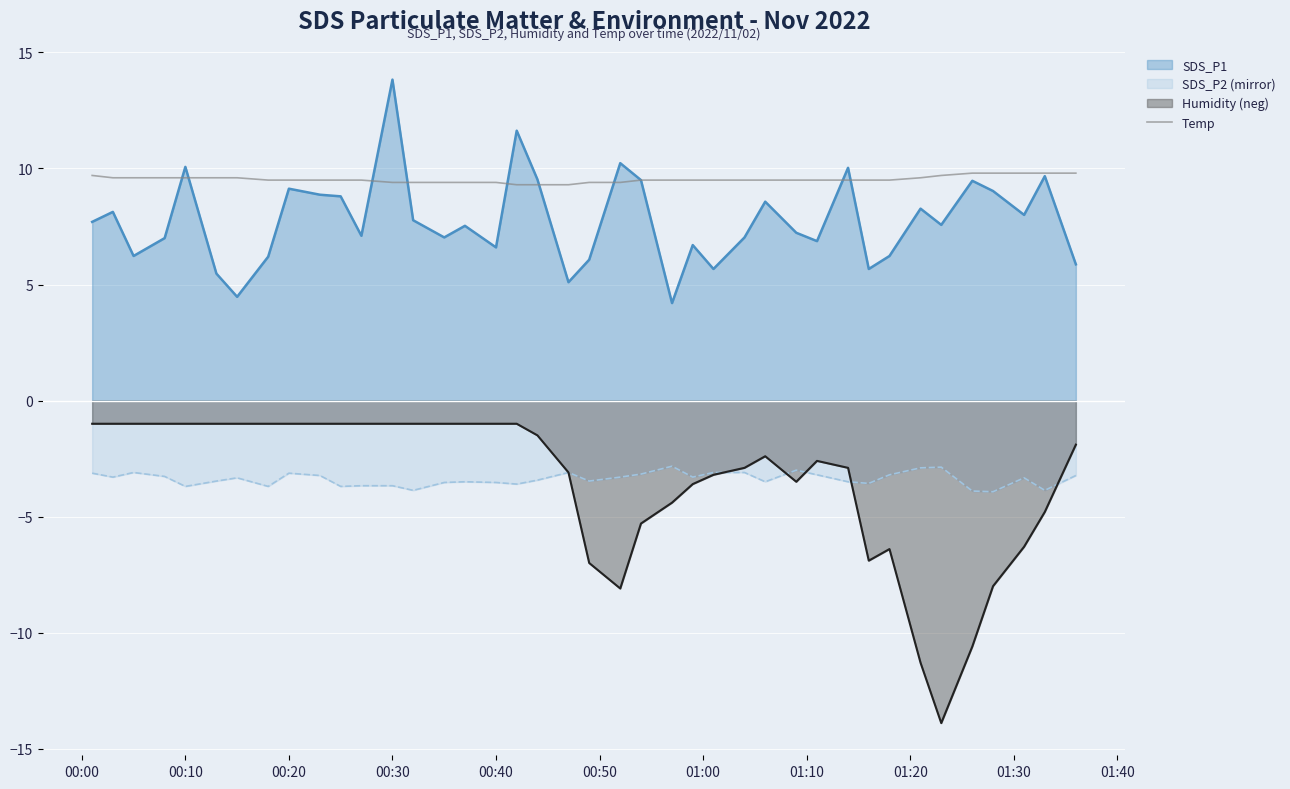

Which category has the highest value across all series?

00:30